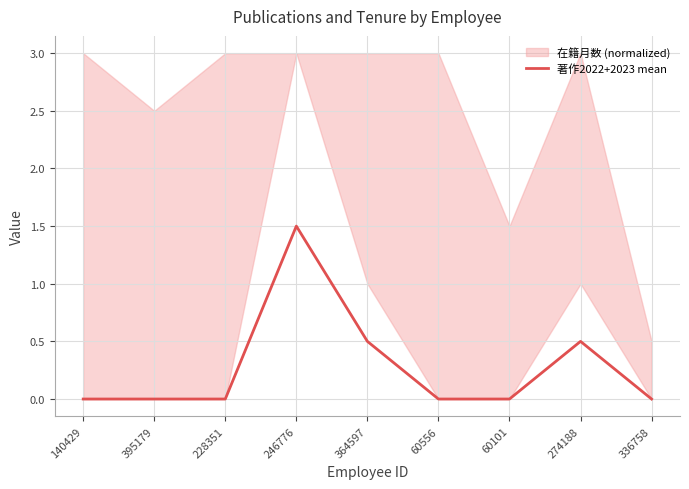

At which category does the chart reach its minimum across all series?

140429